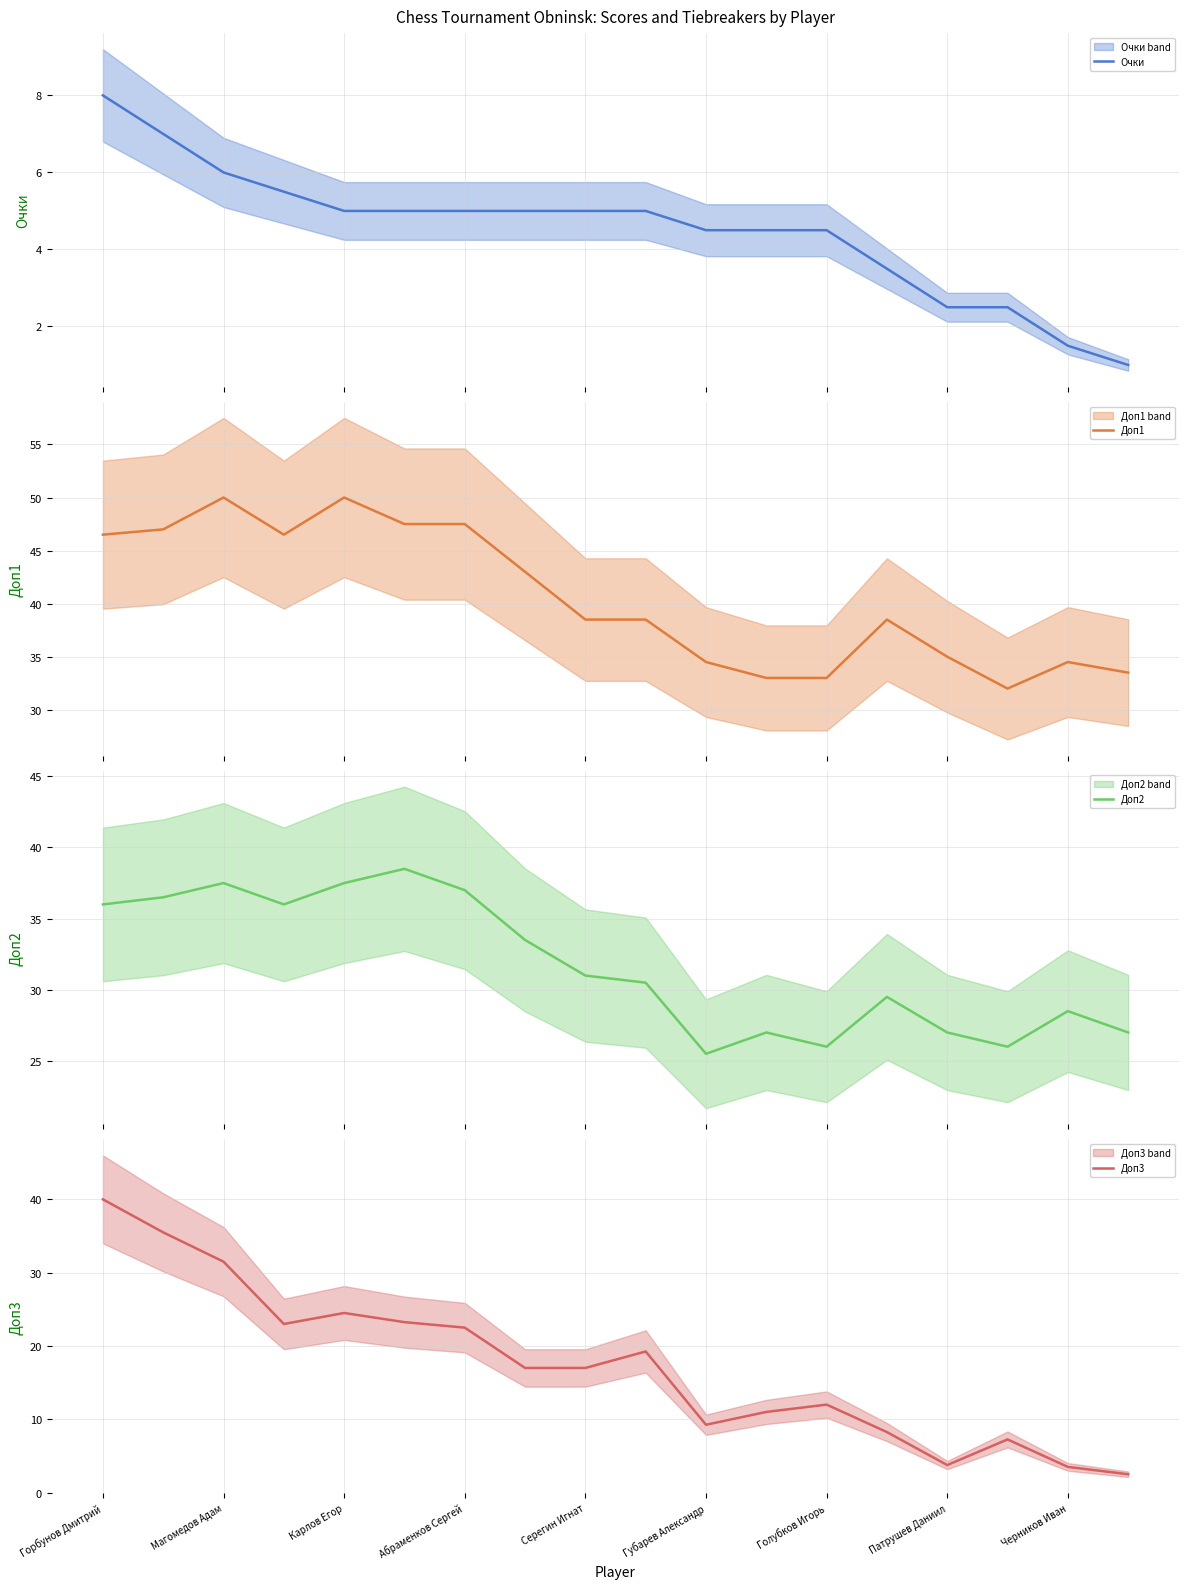

List the series in order of their peak value, highest first.

Доп1, Доп3, Доп2, Очки